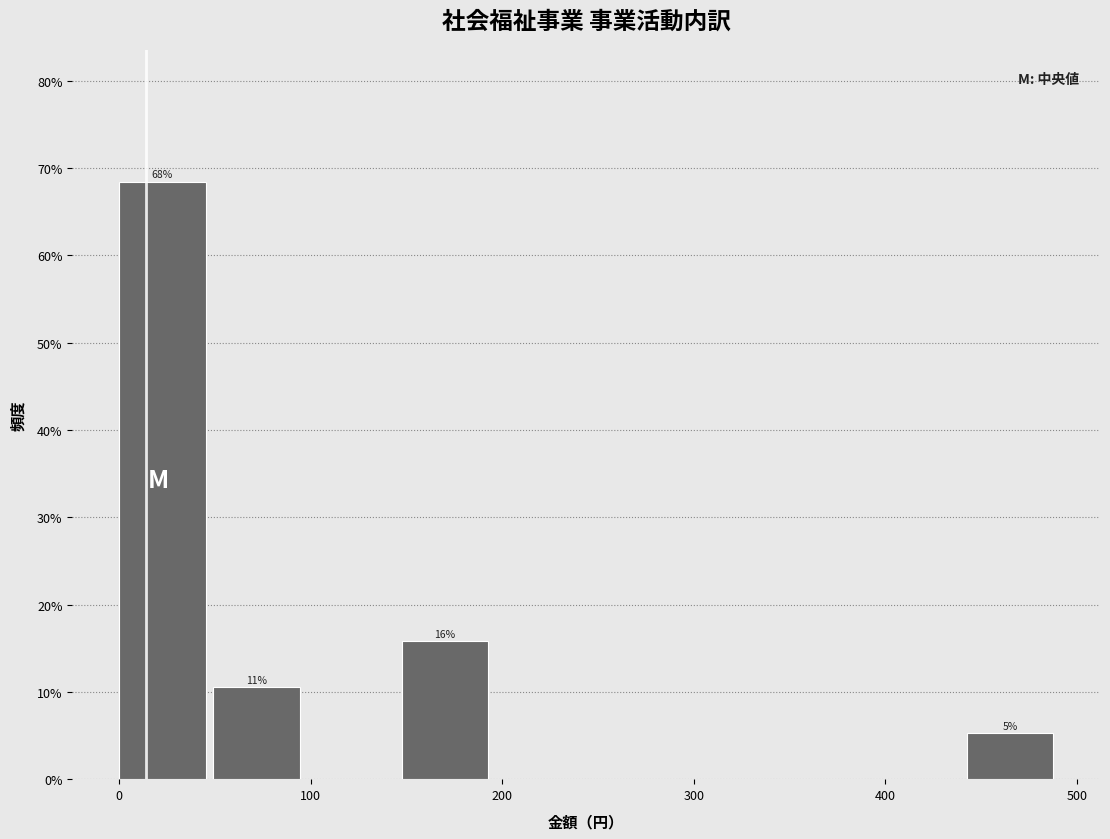

Which range on the x-axis has the tallest bar?

0 to 50